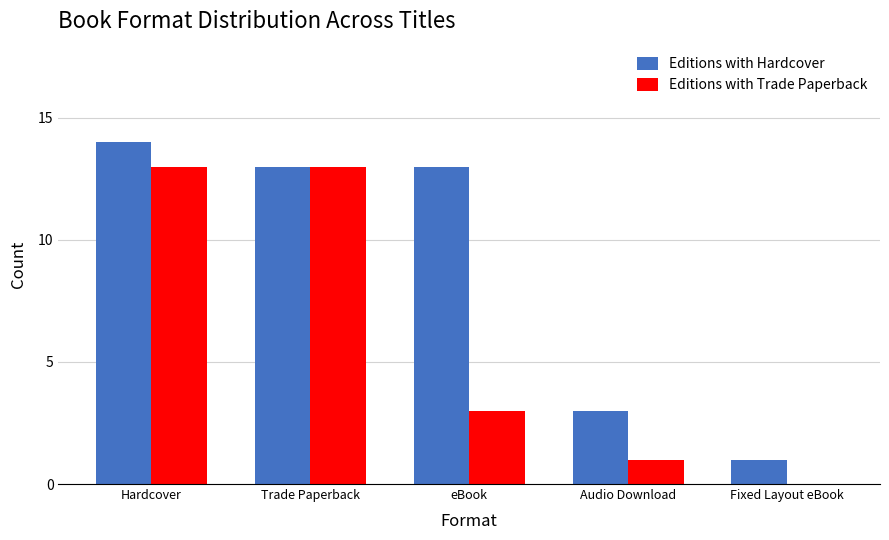

Where is Editions with Trade Paperback nearest to the value 6?

eBook